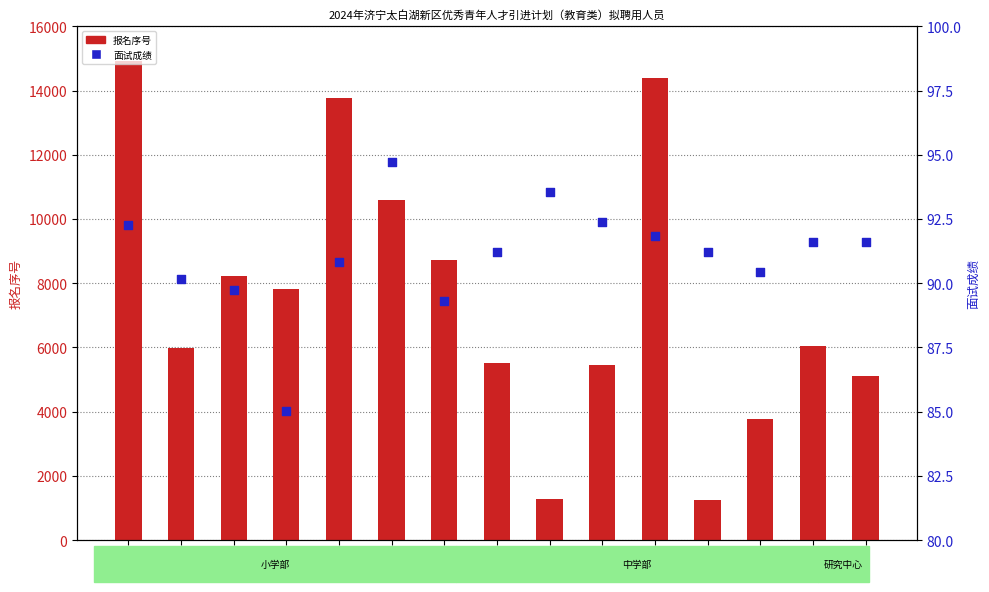

Which series contains the highest Y value?

报名序号